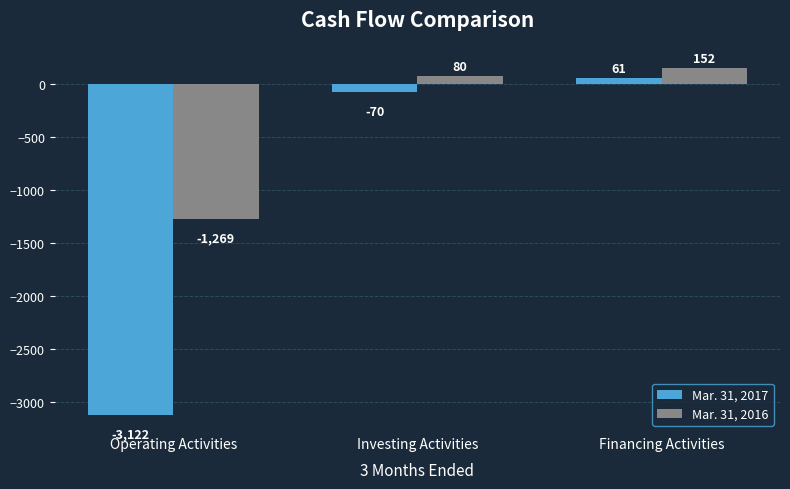

Reading right to left, what are all the values shown in this chart?

Mar. 31, 2017: Financing Activities=61	Investing Activities=-70	Operating Activities=-3122
Mar. 31, 2016: Financing Activities=152	Investing Activities=80	Operating Activities=-1269